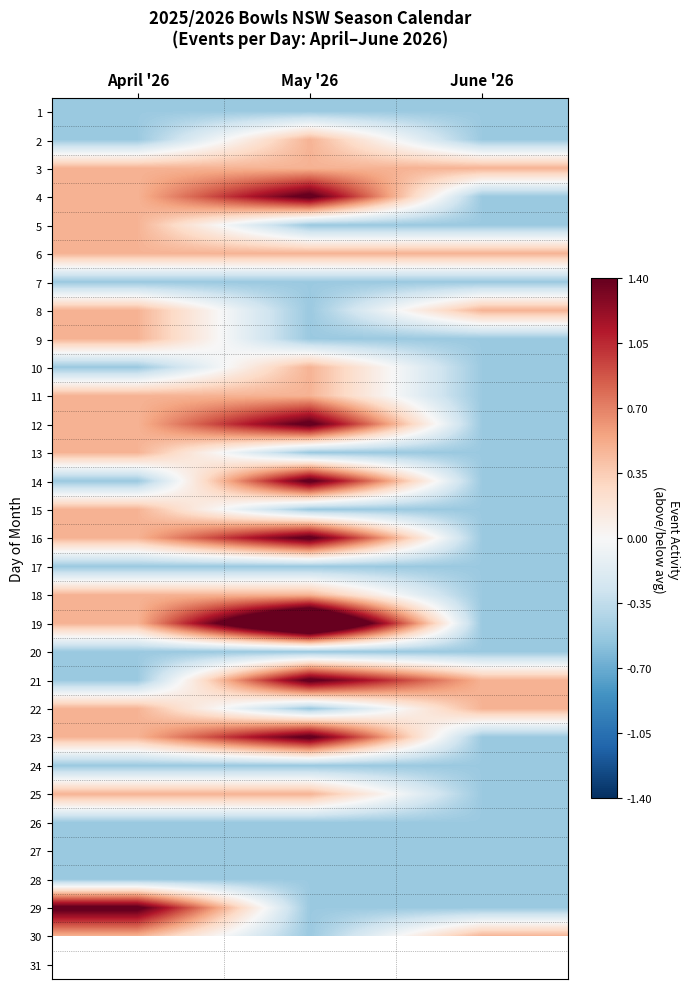

List the labels in order of 2 value, largest first.

May '26, April '26, June '26